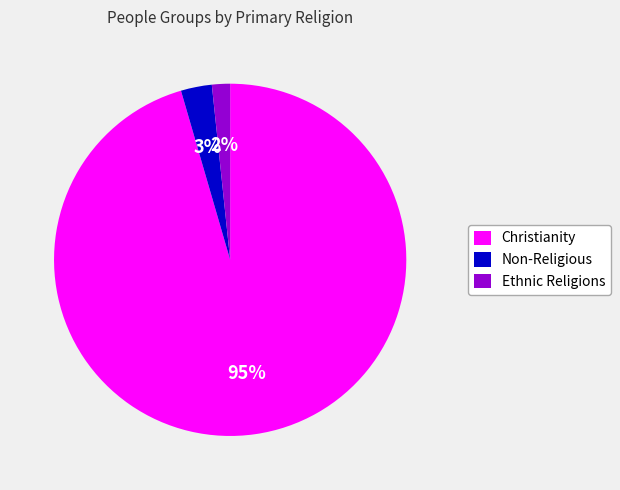

Does Christianity account for over 50% of the chart?

Yes